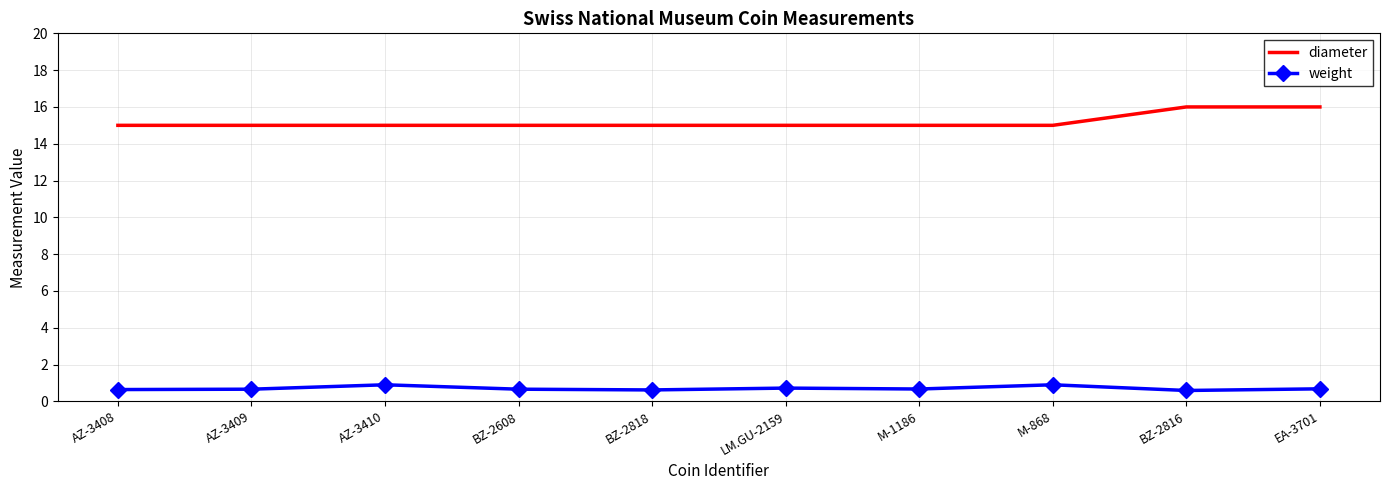

List the series in order of their peak value, highest first.

diameter, weight